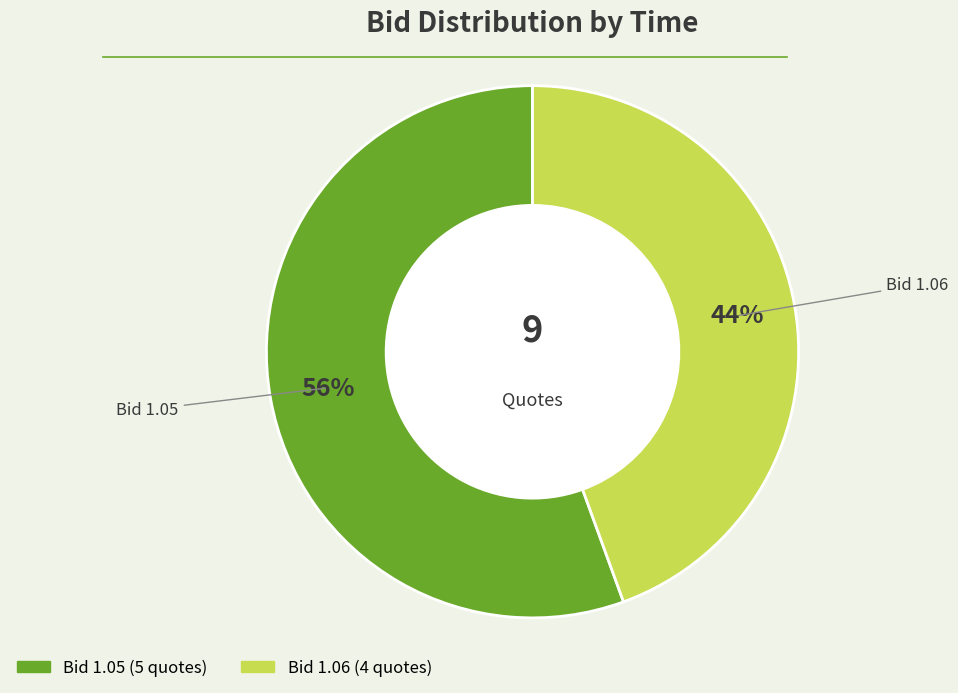

To the nearest percent, what is the average slice percentage?

50%